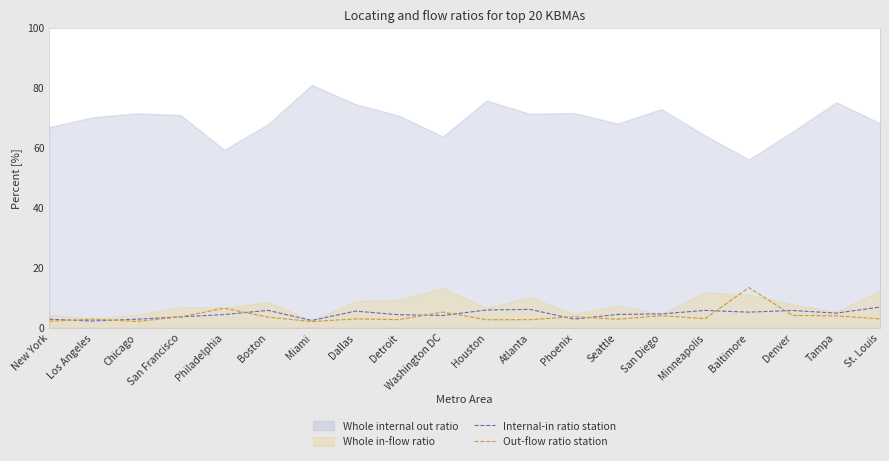

Between which two adjacent categories do Out-flow ratio station and Internal-in ratio station first intersect?

New York and Los Angeles